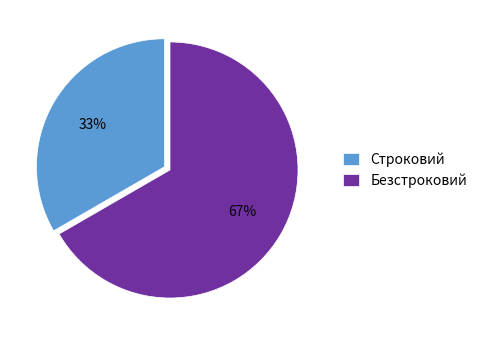

How many segments does this pie chart have?

2